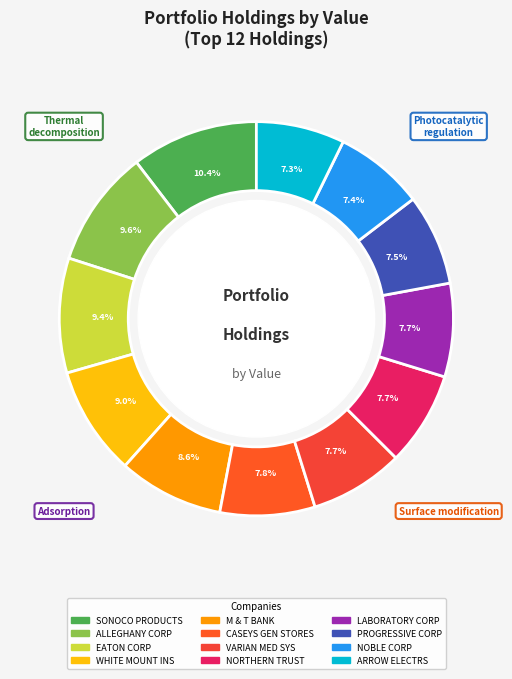

What is the ratio of the value at LABORATORY CORP to the value at WHITE MOUNT INS?

0.9